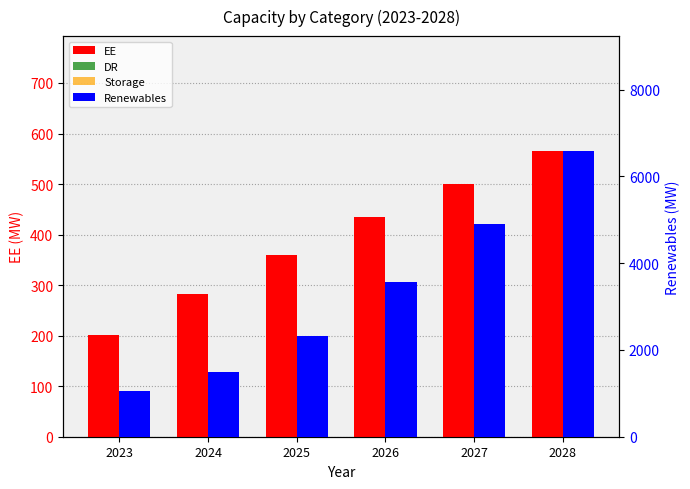

What is the difference between the second highest and second lowest values in the EE series?

218.0